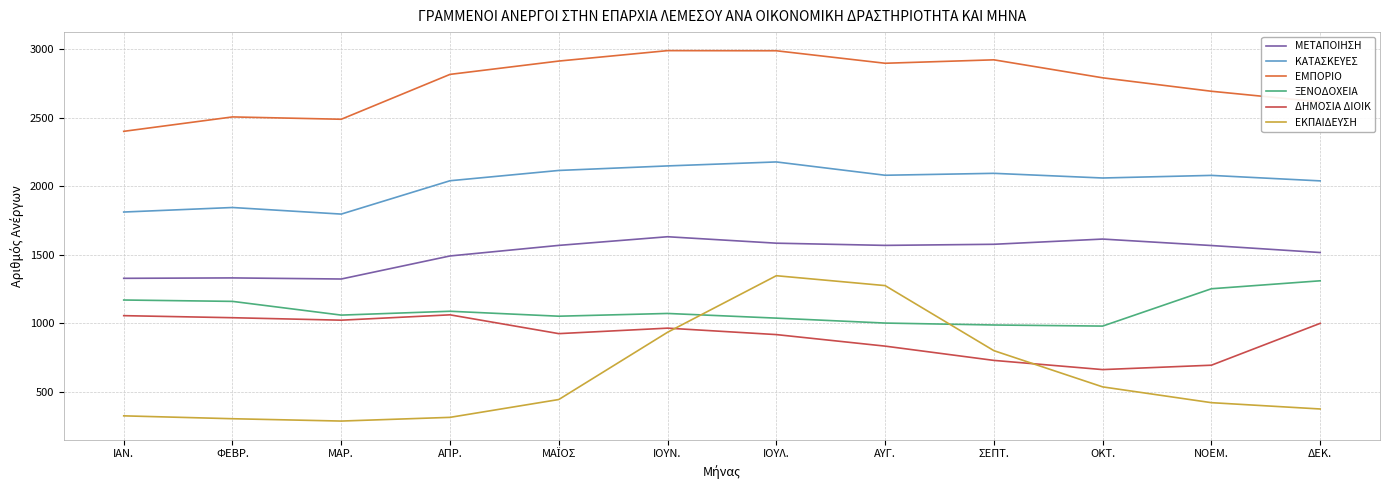

What is the highest value of the ΞΕΝΟΔΟΧΕΙΑ series?

1311